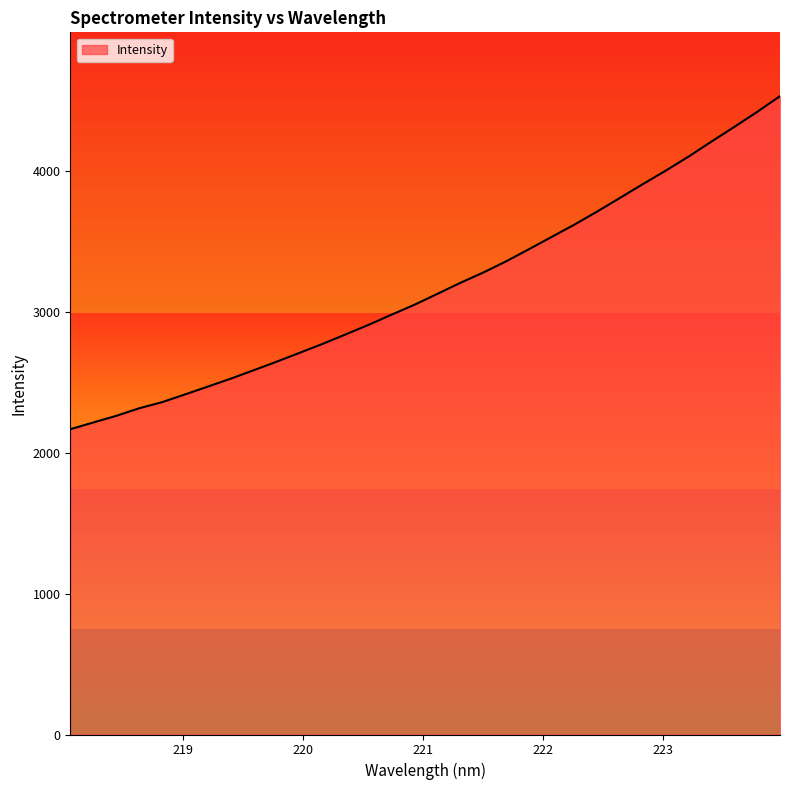

Does the chart have visible grid lines?

No